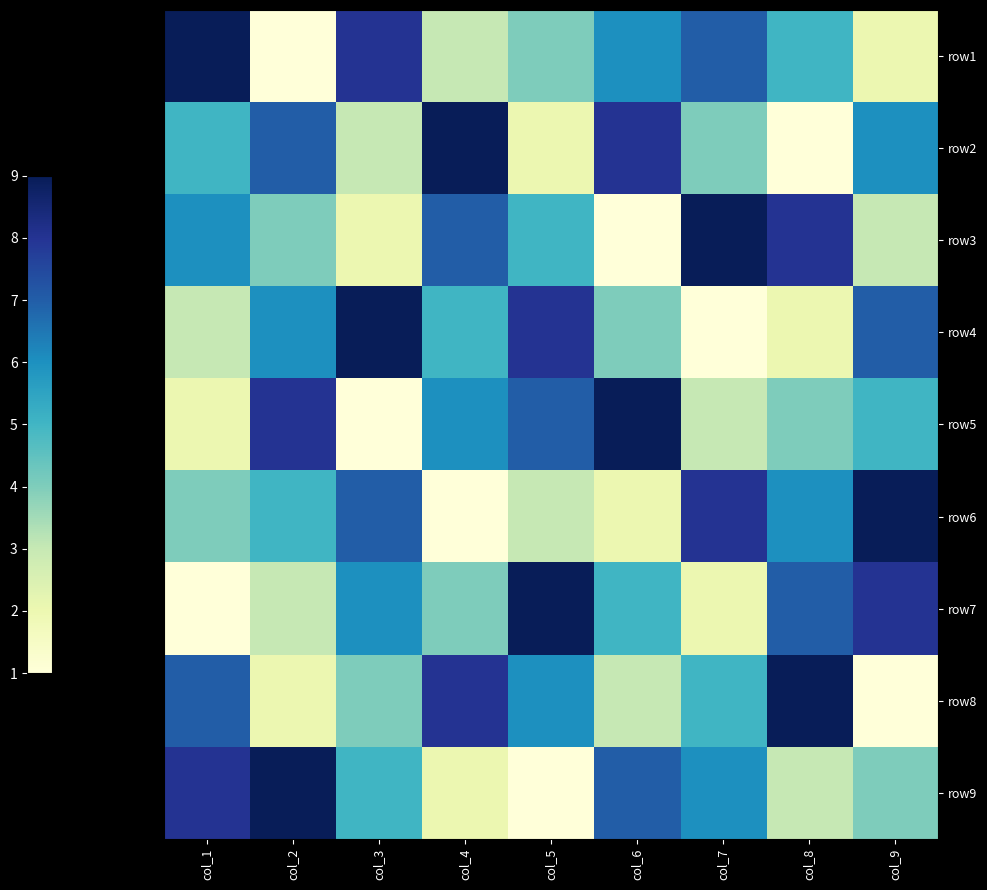

At which category does the chart reach its minimum across all series?

col_2